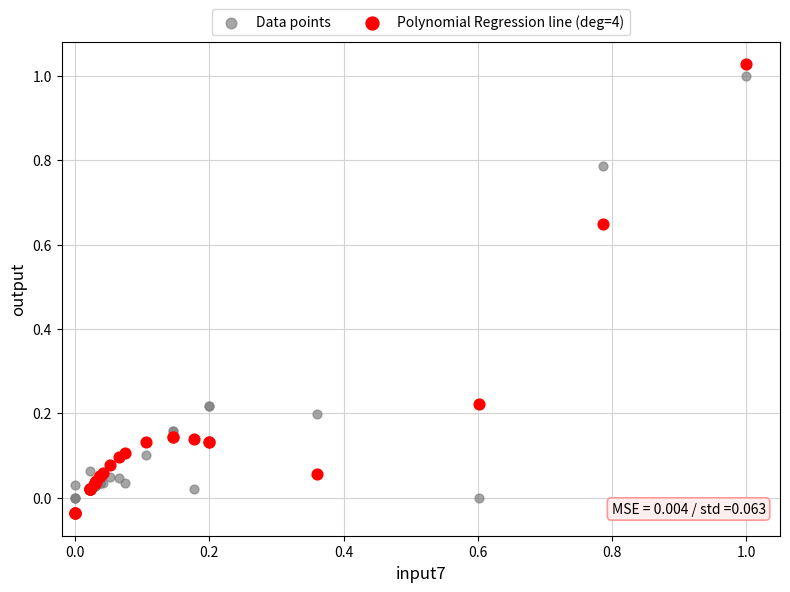

Which series has the widest spread of Y values?

Polynomial Regression line (deg=4)